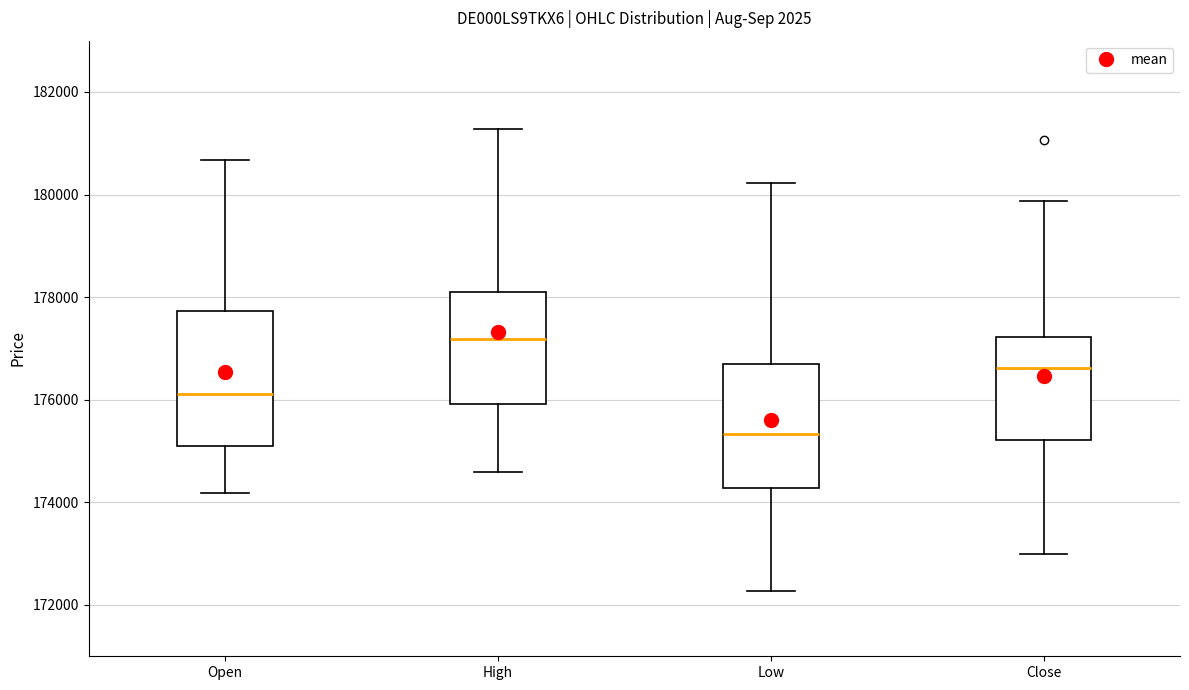

Reading left to right, read every box against the y-axis: the position of its median line, the range the box covers, and the ends of its whiskers. The values are not printed on the chart, so give them approximately, as read against the axis.

Open: median 176200, box 175000 to 177800, whiskers 174200 to 180600
High: median 177200, box 176000 to 178000, whiskers 174600 to 181200
Low: median 175400, box 174200 to 176600, whiskers 172200 to 180200
Close: median 176600, box 175200 to 177200, whiskers 173000 to 179800